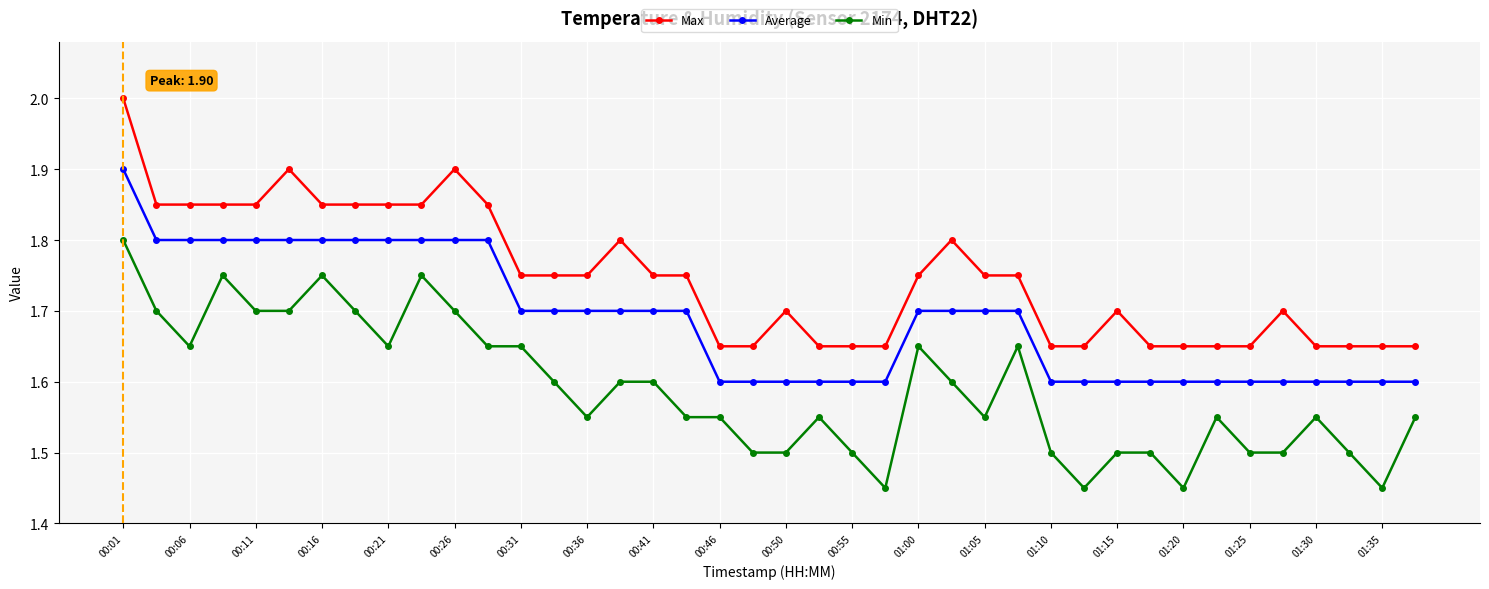

True or false: Max and Average intersect in this chart.

False